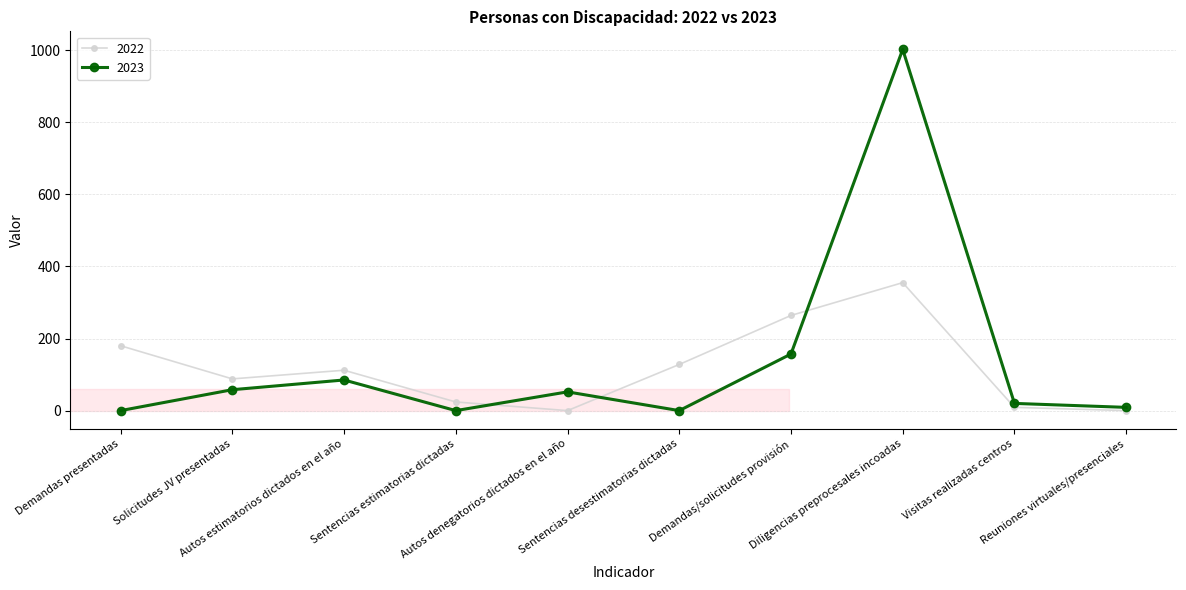

In 2023, how many points are higher than both neighbors (excluding endpoints)?

3